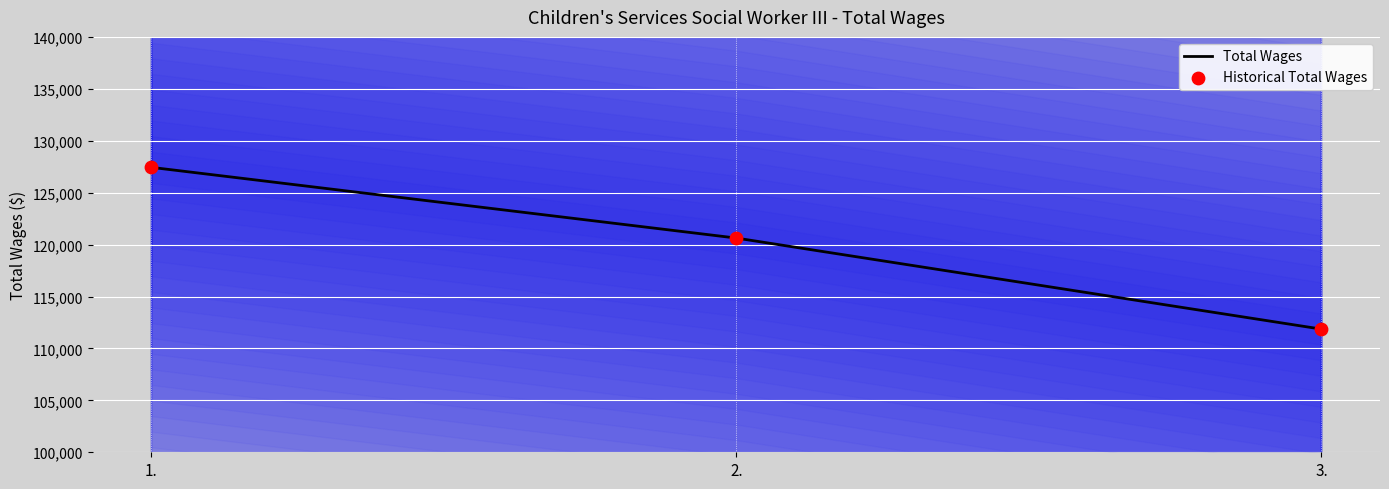

What are all the series names shown in the legend?

Total Wages, Historical Total Wages